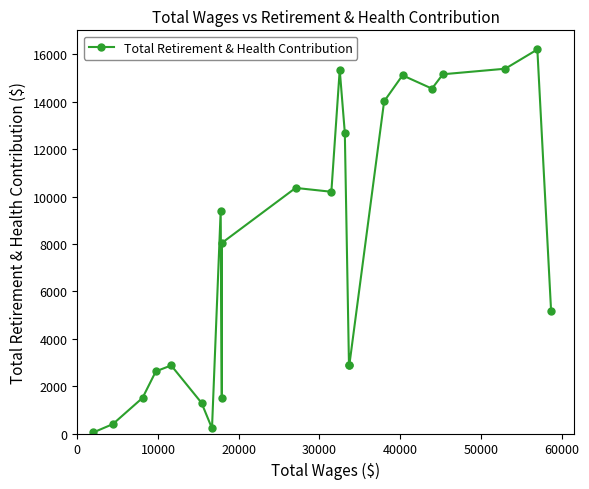

What is the maximum value shown in the chart?

16209